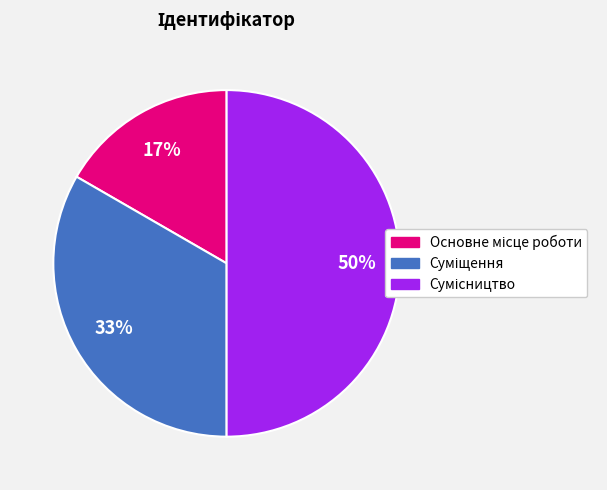

Count the number of slices in the pie.

3